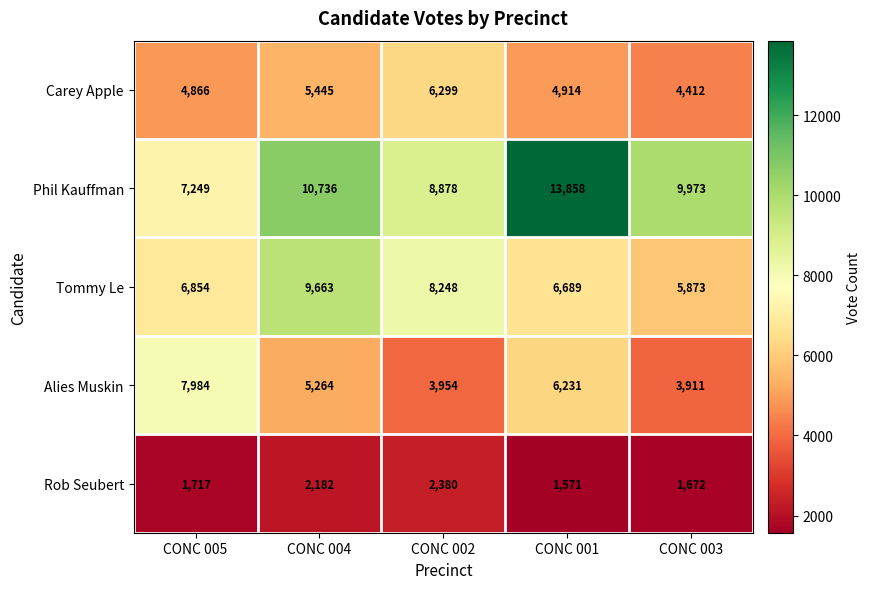

How many values in the Rob Seubert series are below 1717?

2